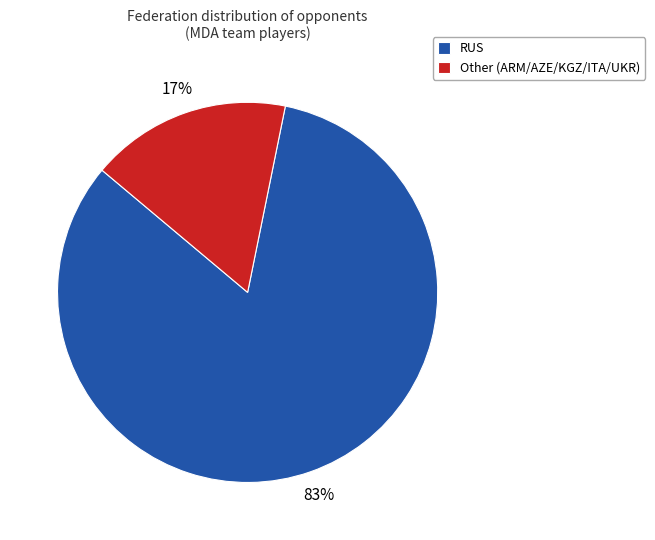

To the nearest percent, what portion does RUS represent?

83%